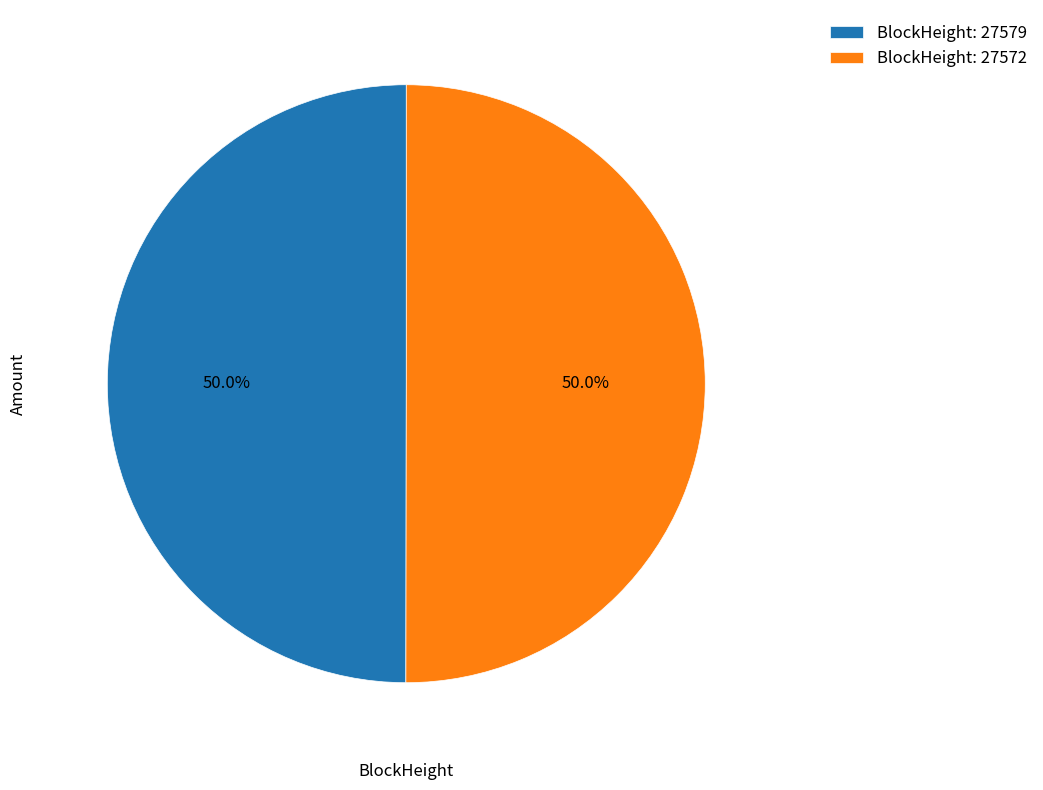

To the nearest percent, what is the average slice percentage?

50%